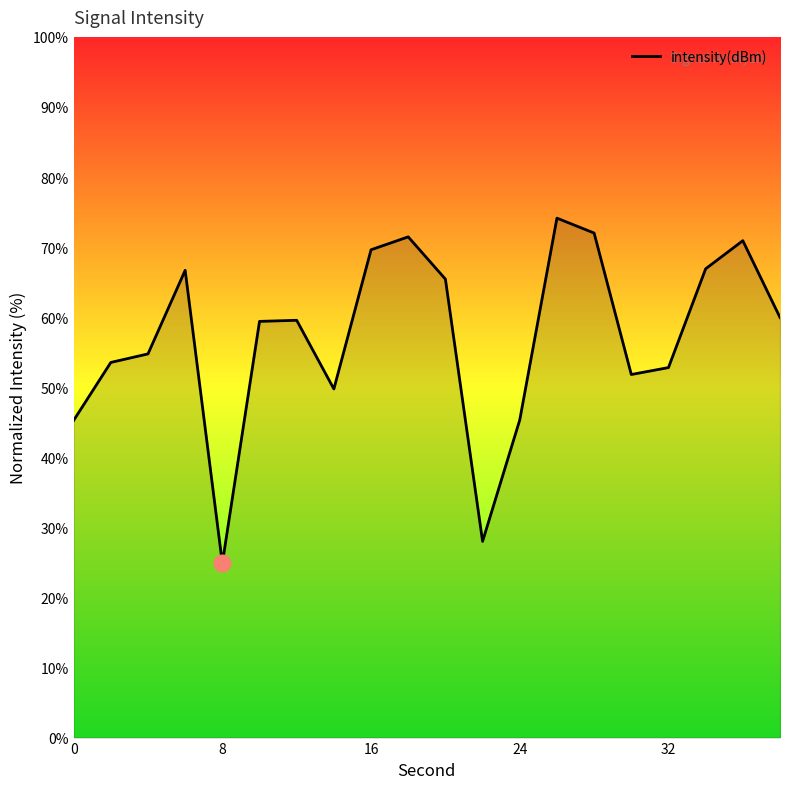

What is the difference between the maximum and minimum values?

49.3